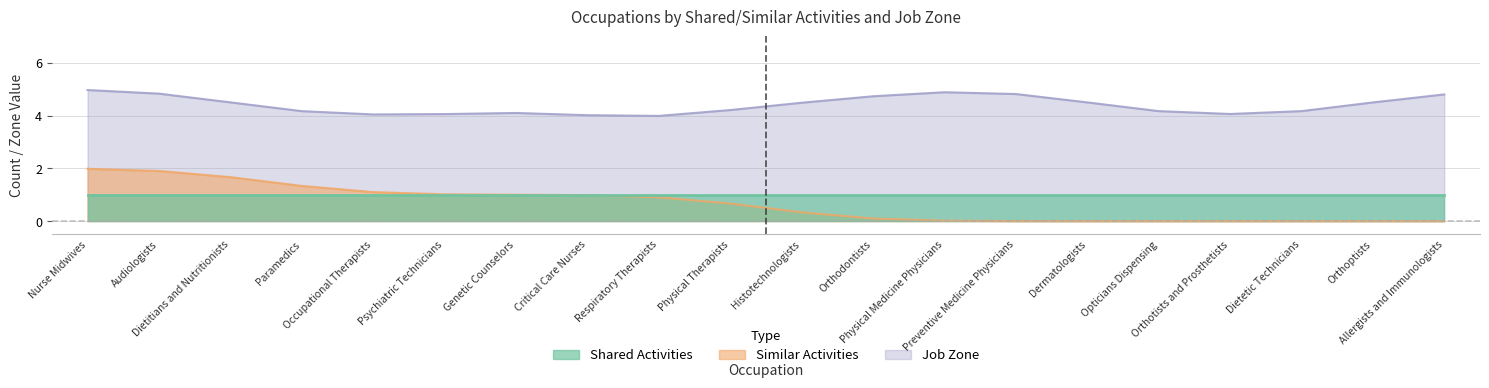

True or false: Job Zone and Shared Activities cross at least once.

False